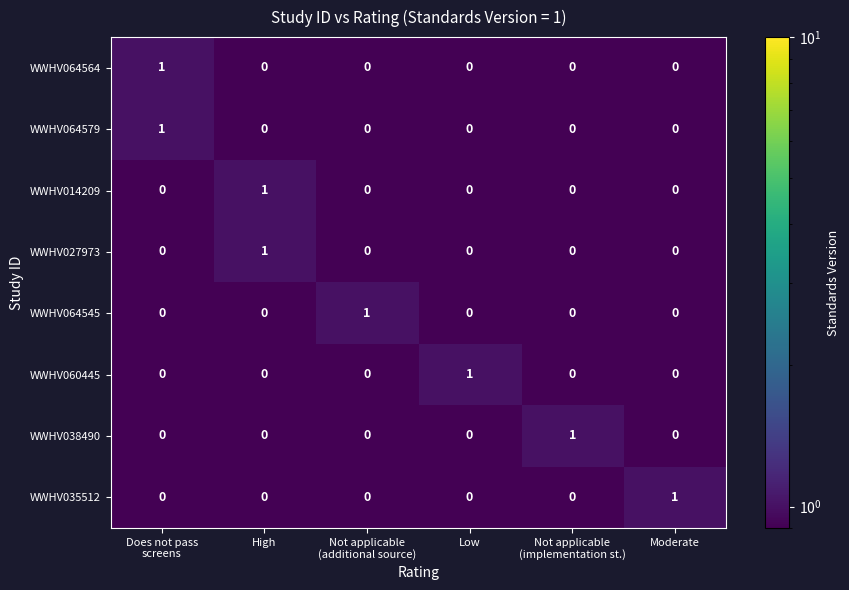

The WWHV027973 series shows -1 at Moderate. True or false?

False